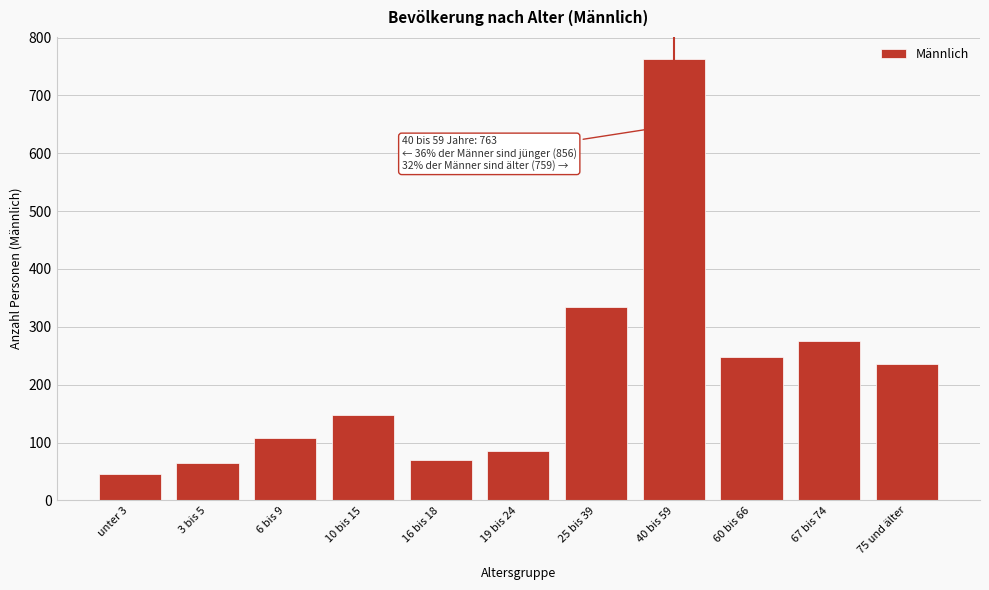

Reading right to left, what are all the values shown in this chart?

75 und älter=235	67 bis 74=276	60 bis 66=248	40 bis 59=763	25 bis 39=334	19 bis 24=86	16 bis 18=69	10 bis 15=148	6 bis 9=108	3 bis 5=65	unter 3=46